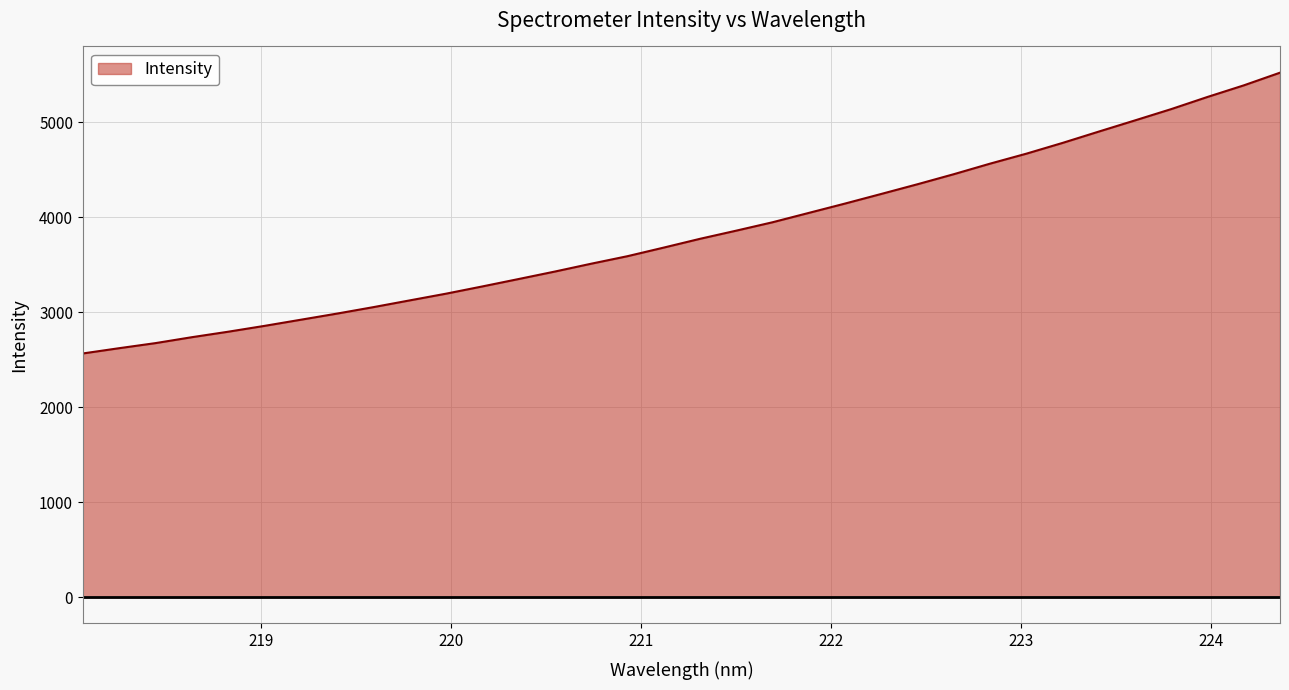

What is the maximum value shown in the chart?

5523.4